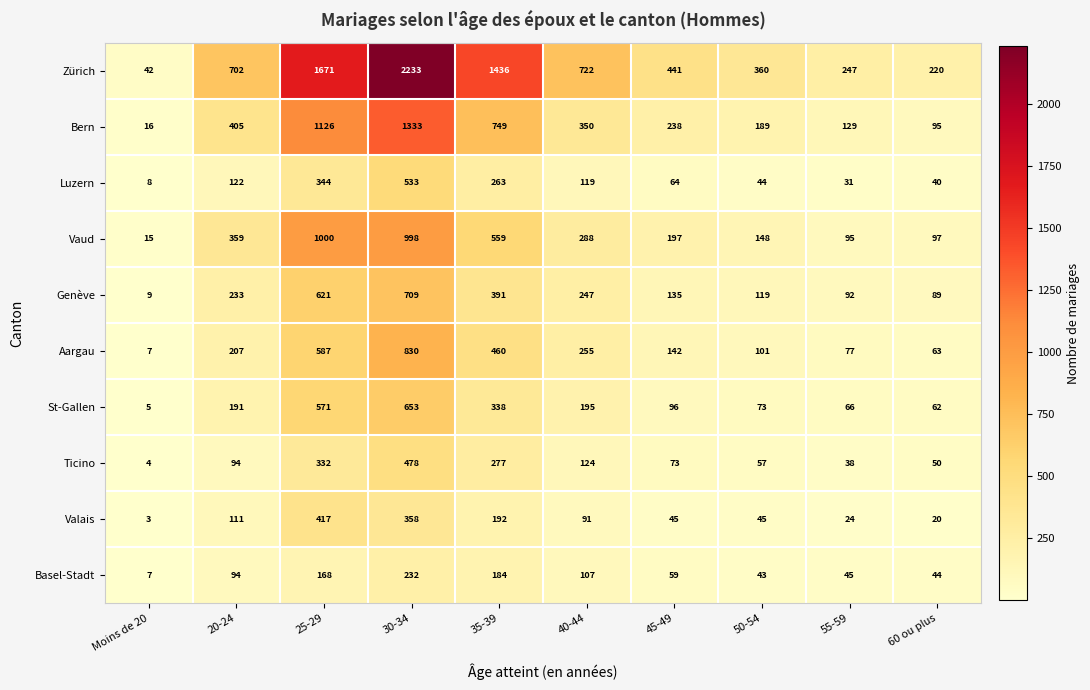

Count the number of data series in this chart.

10